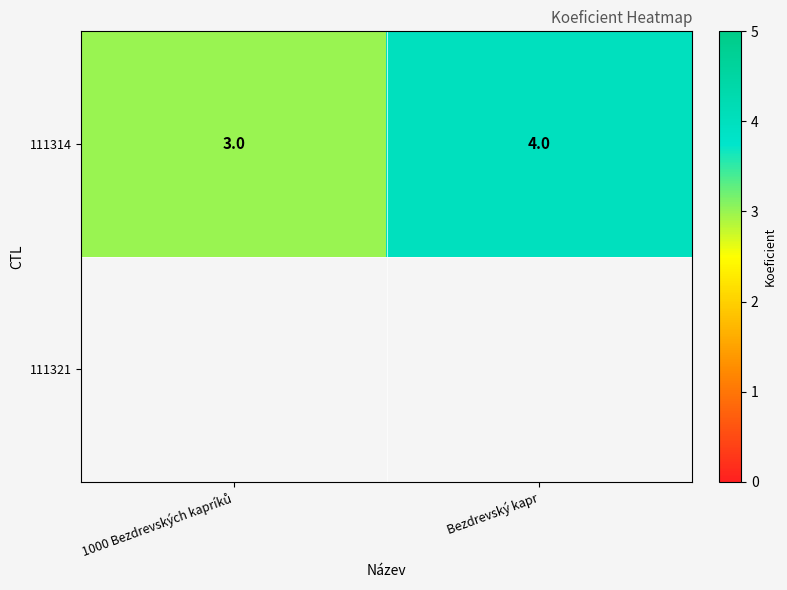

How many values are between 3 and 4?

2